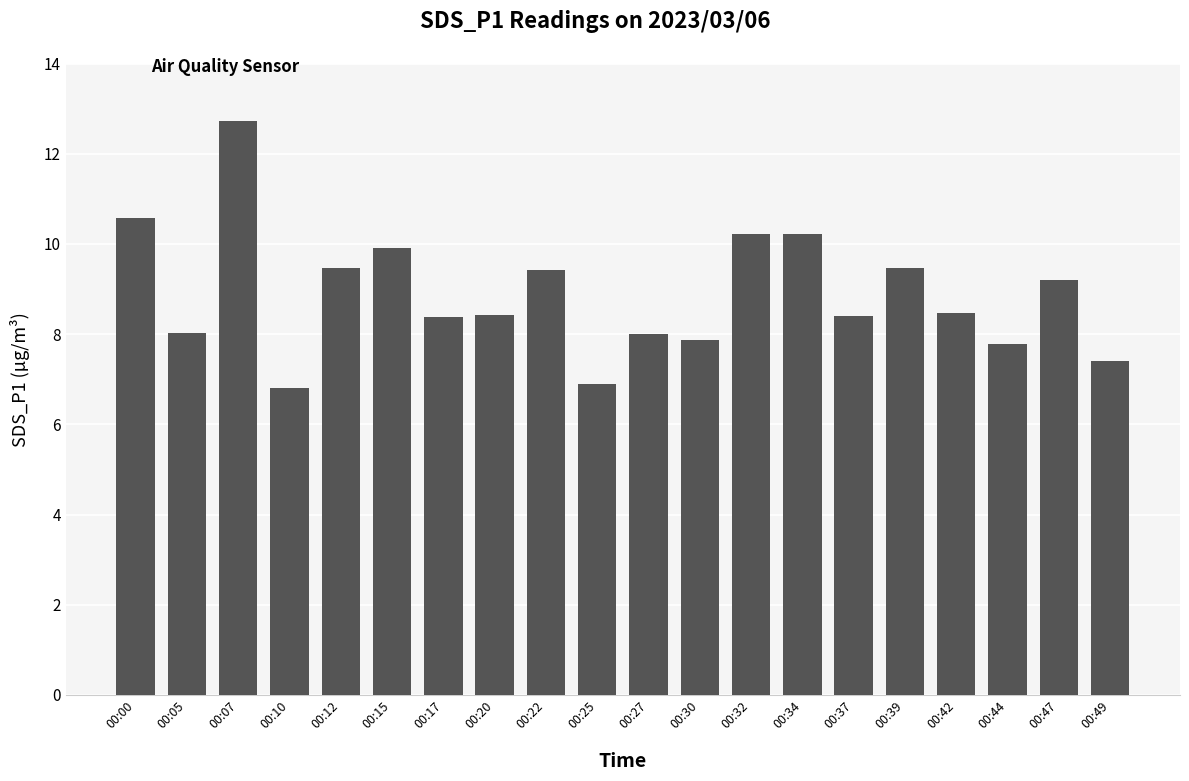

What is the value of the 18th bar from the left?

7.8